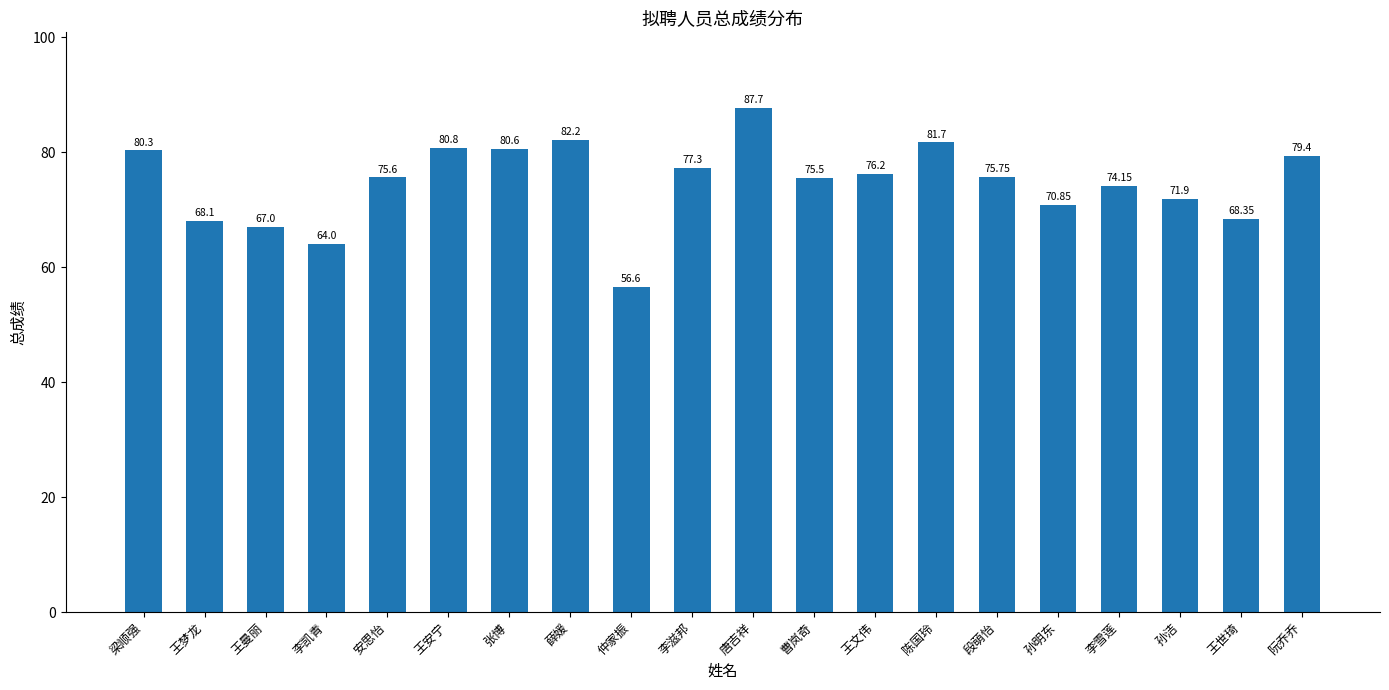

What is the average value?

74.7